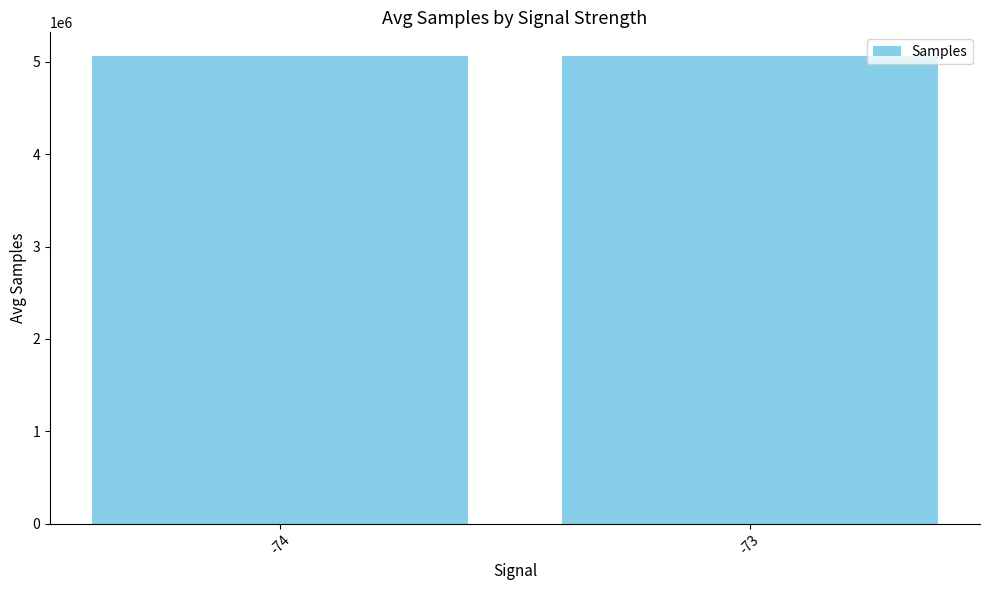

What is the value of the 1st bar from the left?

5061886.2